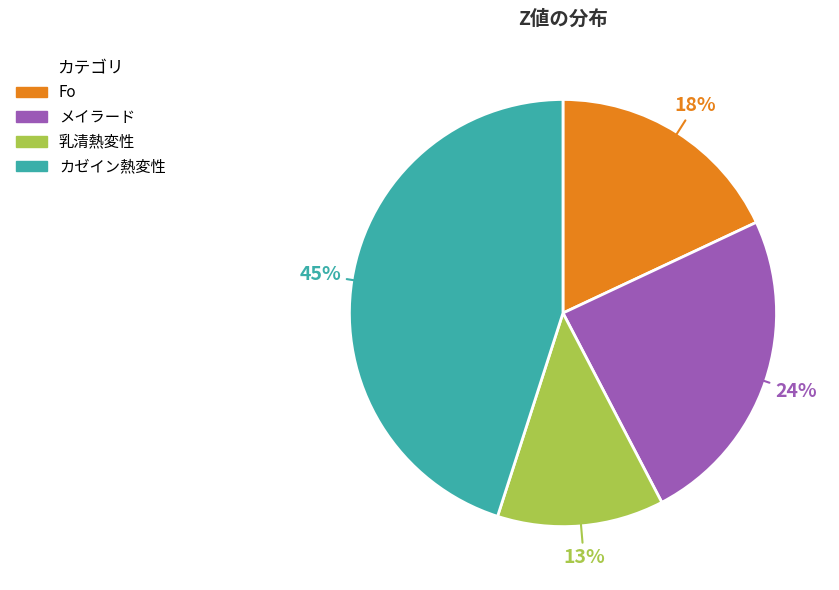

Does メイラード represent more than half of the total?

No